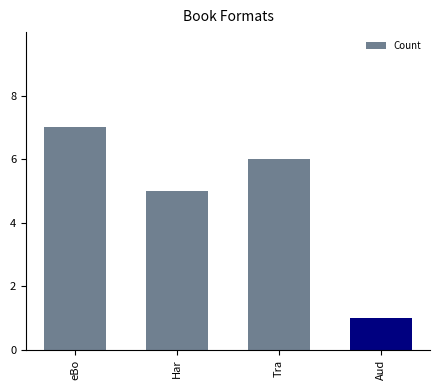

What is the label of the 1st bar from the right?

Aud